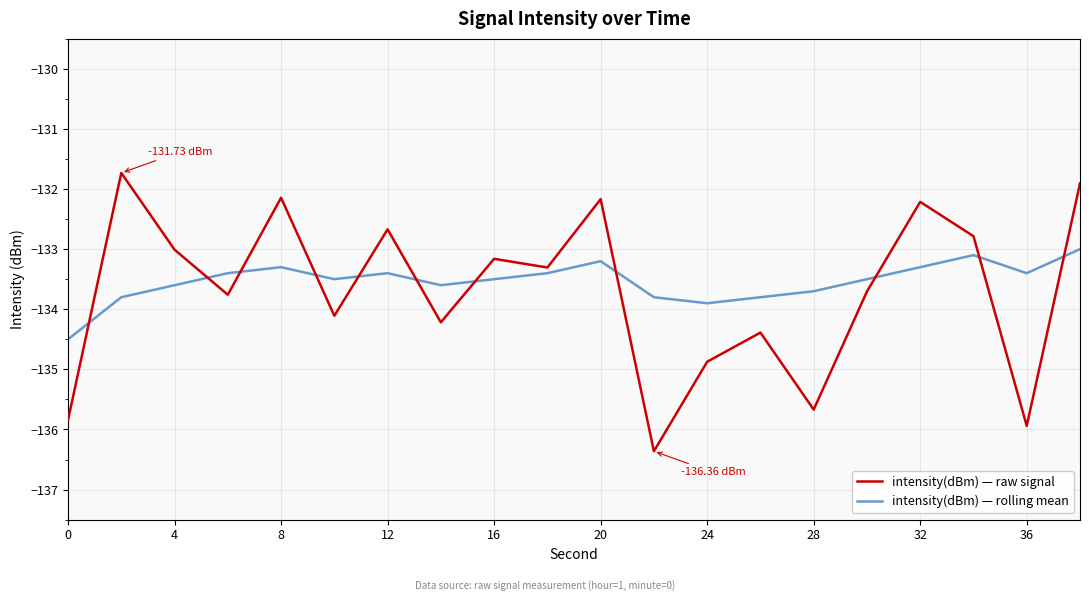

Rank the series by their maximum value, from lowest to highest.

intensity(dBm) — rolling mean, intensity(dBm) — raw signal